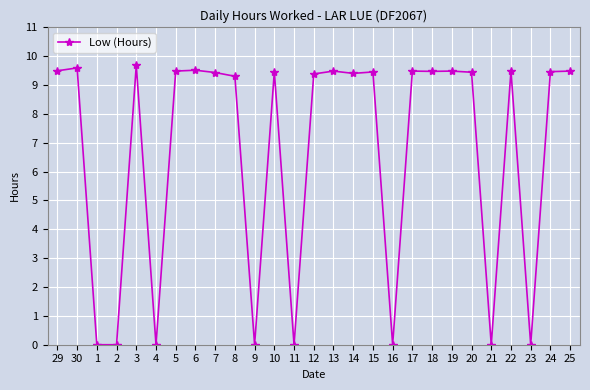

What is the maximum value shown in the chart?

9.7